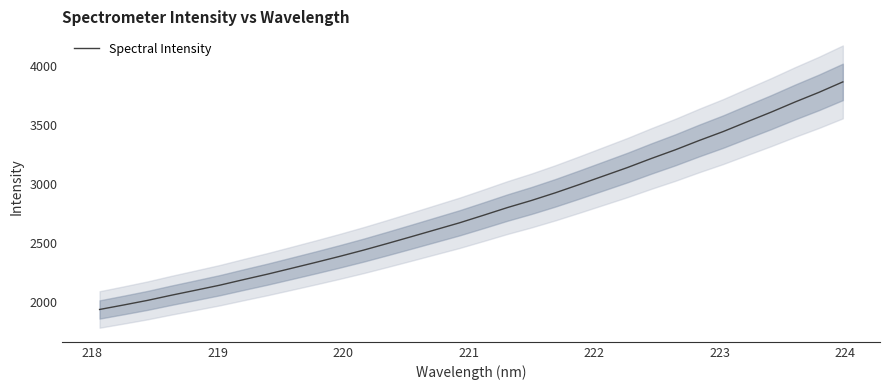

What is the lowest value of the Spectral Intensity series?

1935.3